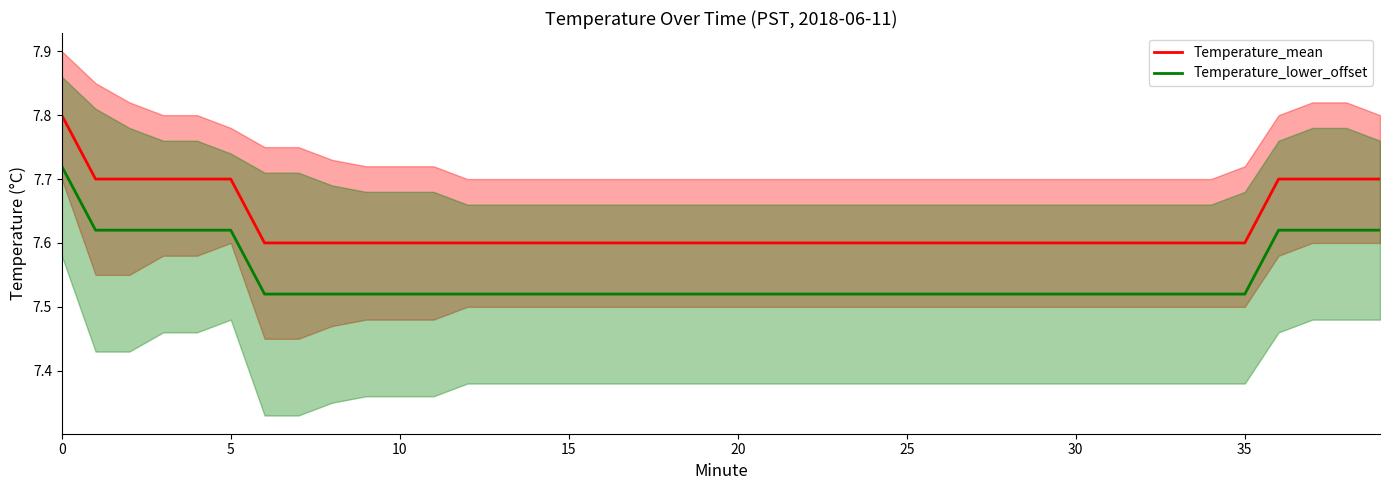

What are all the series names shown in the legend?

Temperature_mean, Temperature_lower_offset